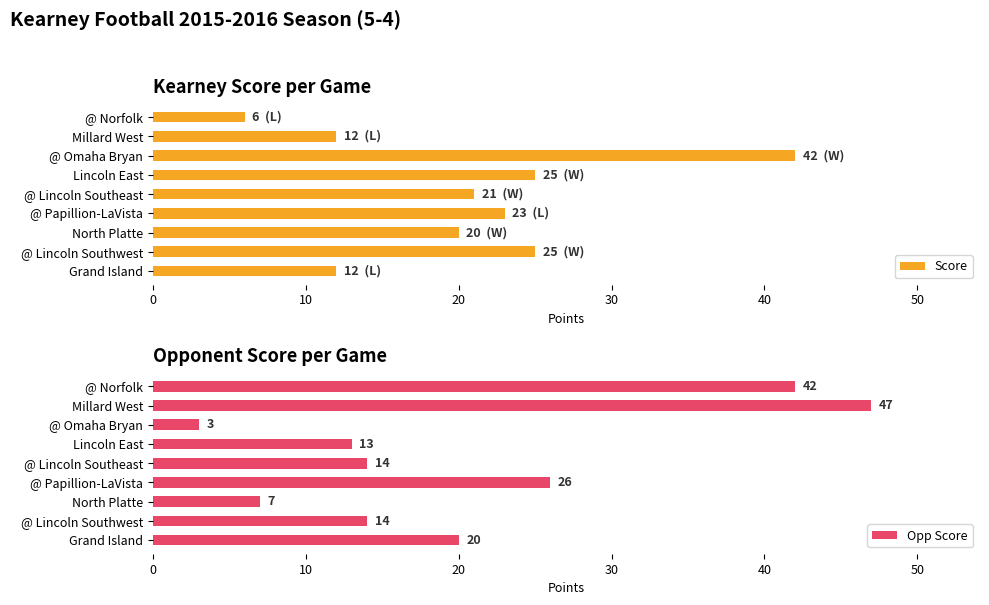

Reading left to right, transcribe all the data shown in this chart.

Score: 12	25	20	23	21	25	42	12	6
Opp Score: 20	14	7	26	14	13	3	47	42